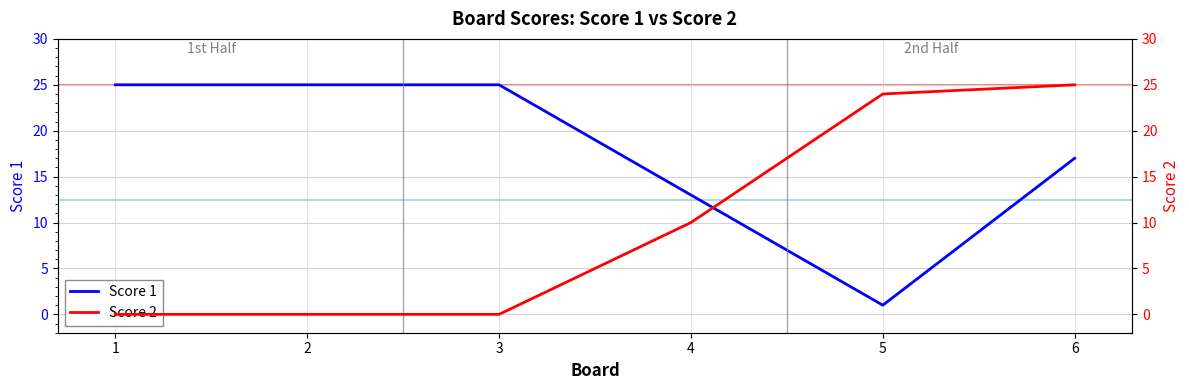

Between which two adjacent categories do Score 1 and Score 2 first intersect?

4 and 5